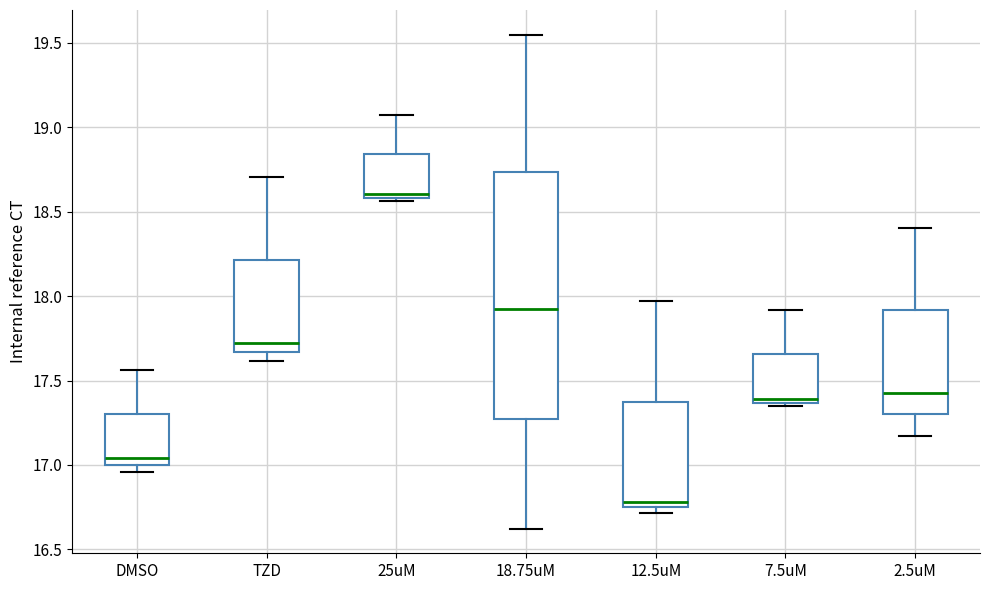

Reading left to right, read every box against the y-axis: the position of its median line, the range the box covers, and the ends of its whiskers. The values are not printed on the chart, so give them approximately, as read against the axis.

DMSO: median 17.05, box 17.00 to 17.30, whiskers 16.95 to 17.55
TZD: median 17.75, box 17.65 to 18.20, whiskers 17.60 to 18.70
25uM: median 18.60 (just above the box's lower edge), box 18.60 to 18.85, whiskers 18.55 to 19.10
18.75uM: median 17.90, box 17.25 to 18.75, whiskers 16.60 to 19.55
12.5uM: median 16.80, box 16.75 to 17.35, whiskers 16.70 to 17.95
7.5uM: median 17.40, box 17.35 to 17.65, whiskers 17.35 (just below the box's lower edge) to 17.90
2.5uM: median 17.40, box 17.30 to 17.90, whiskers 17.15 to 18.40